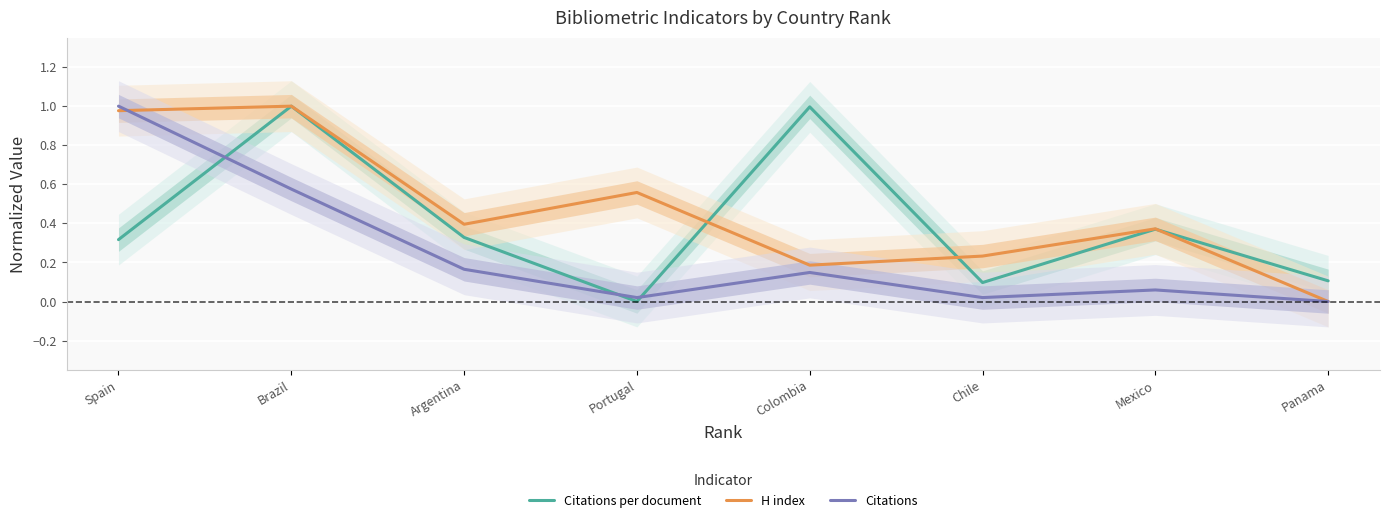

True or false: H index has more than 0 interior local peaks.

True